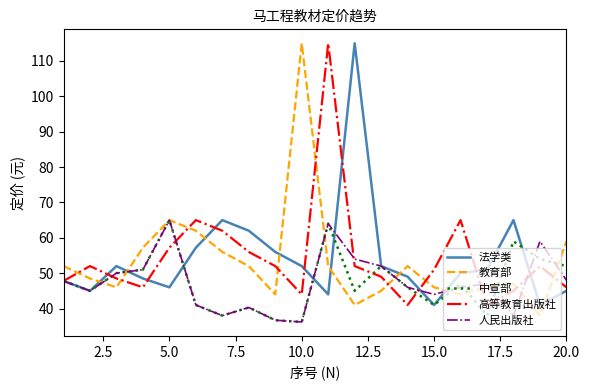

Which series has the widest spread of values?

教育部